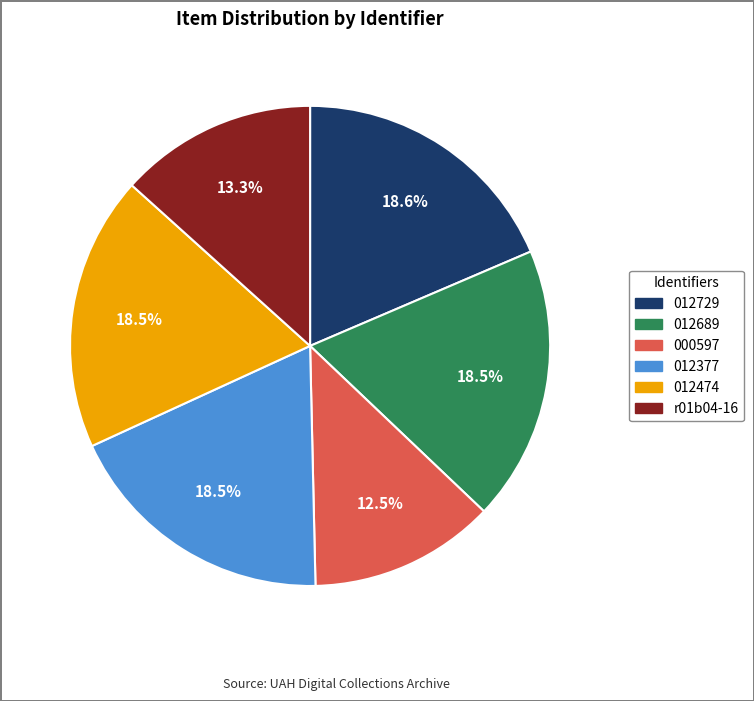

Is there a majority slice in this chart?

No